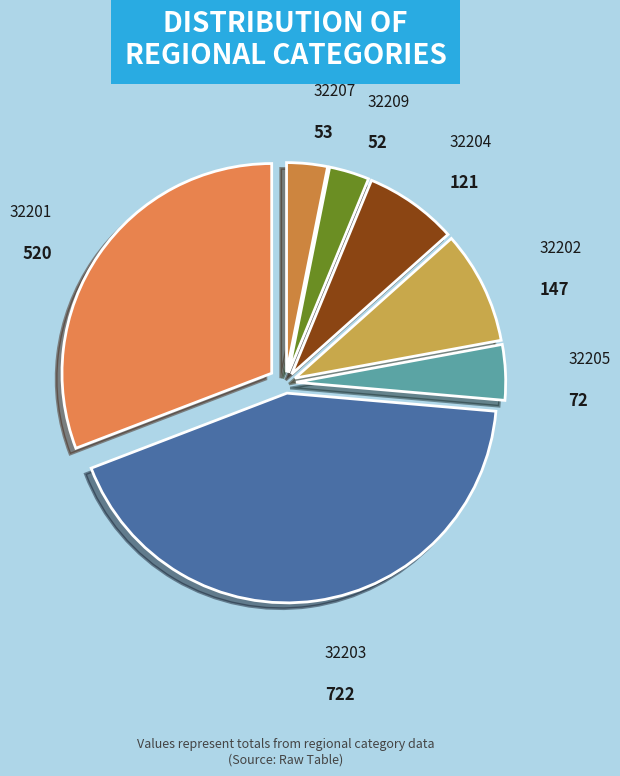

Do 32209 and 32202 together represent more than half of the pie?

No